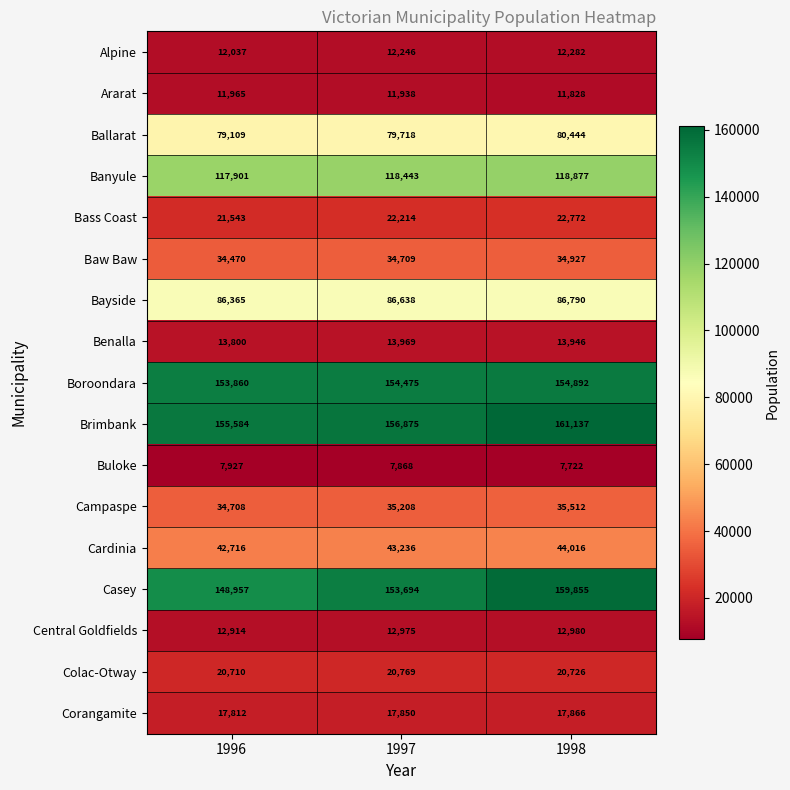

Rank the series at 1997 from highest to lowest value.

Brimbank, Boroondara, Casey, Banyule, Bayside, Ballarat, Cardinia, Campaspe, Baw Baw, Bass Coast, Colac-Otway, Corangamite, Benalla, Central Goldfields, Alpine, Ararat, Buloke